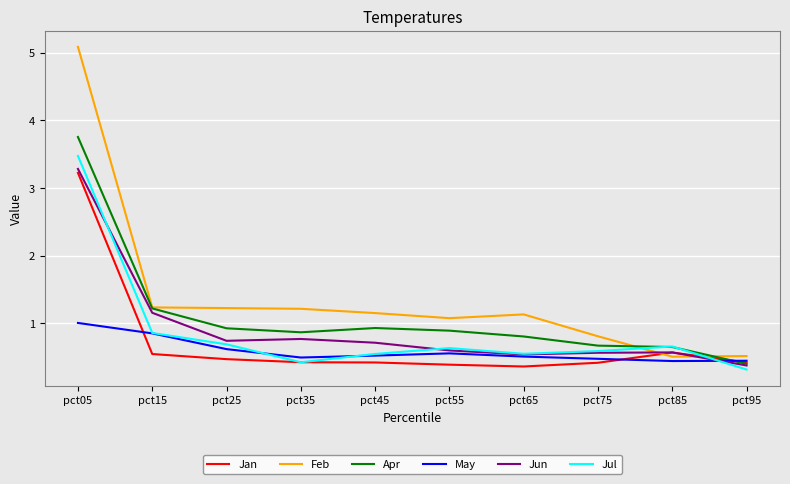

What is the maximum value for Feb?

5.1